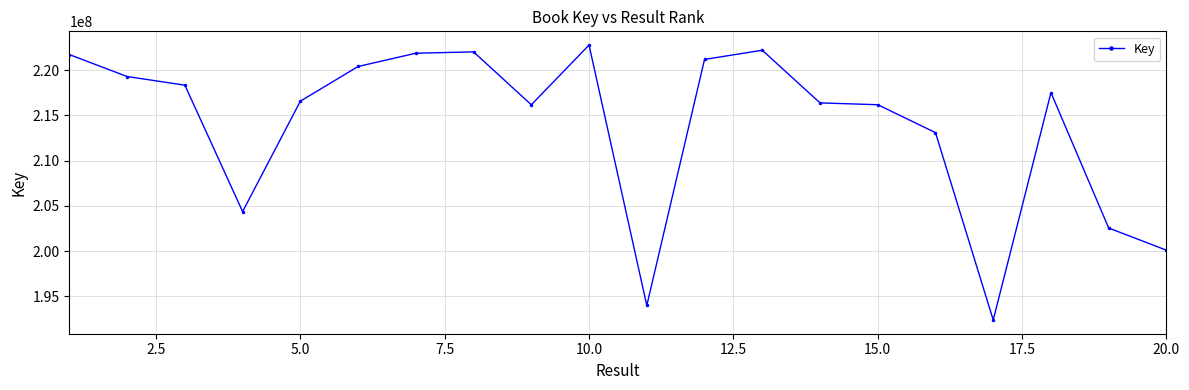

What is the value of the 16th point from the left?

213104747